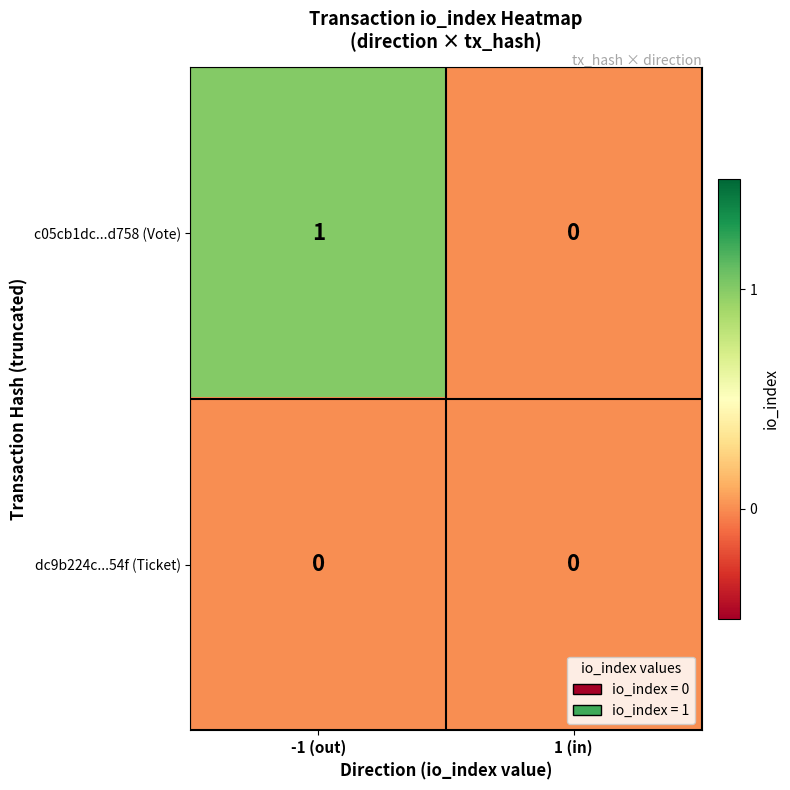

The value of c05cb1dc...d758 (Vote) at -1 (out) is 1. True or false?

True